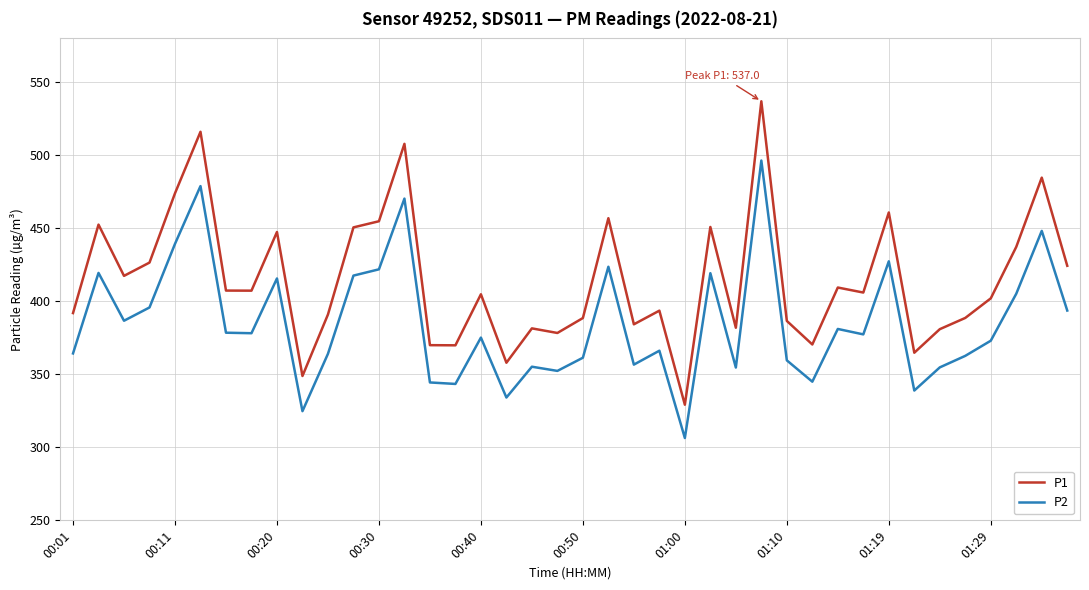

Count the number of categories in the chart.

40